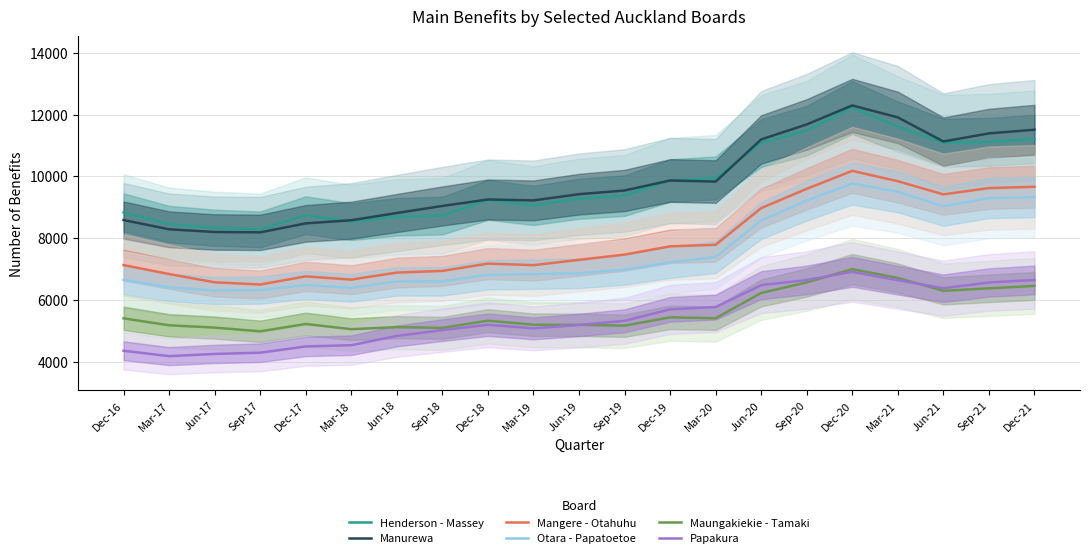

The Henderson - Massey series shows 9273 at Jun-19. True or false?

True